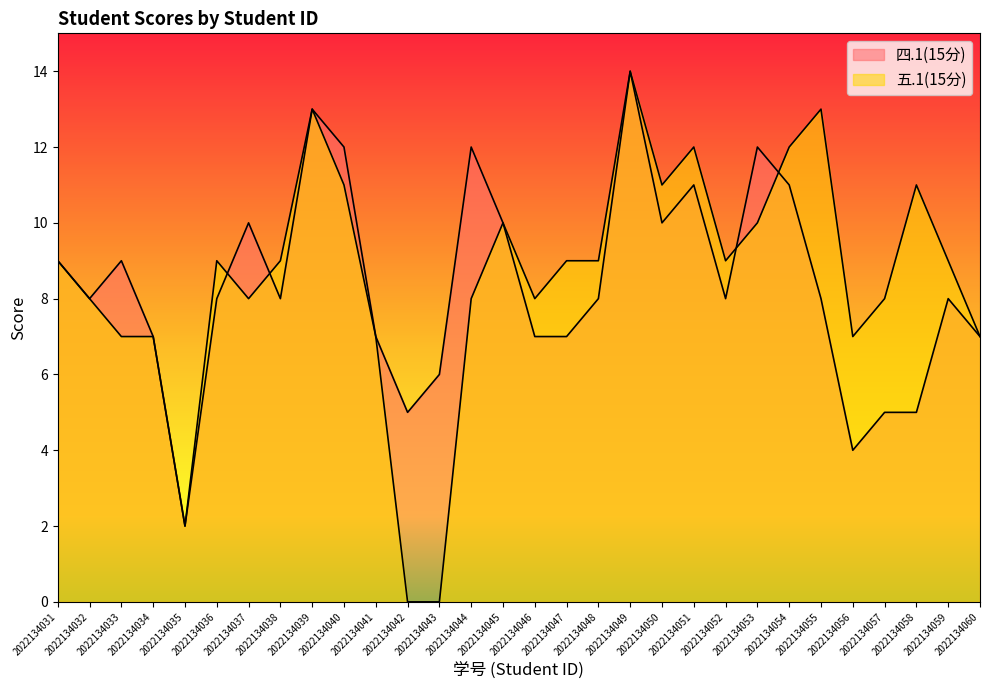

How many values in the 四.1(15分) series exceed 8?

12